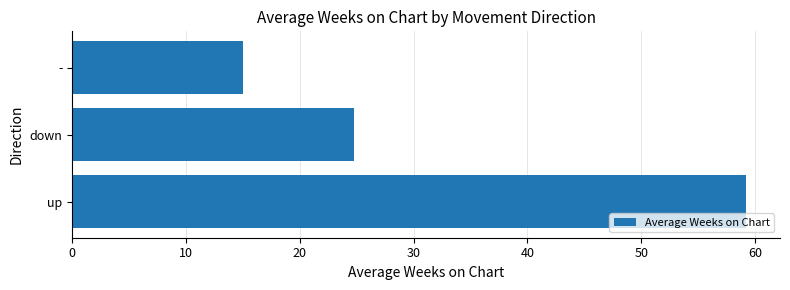

How many data points does each series have?

3